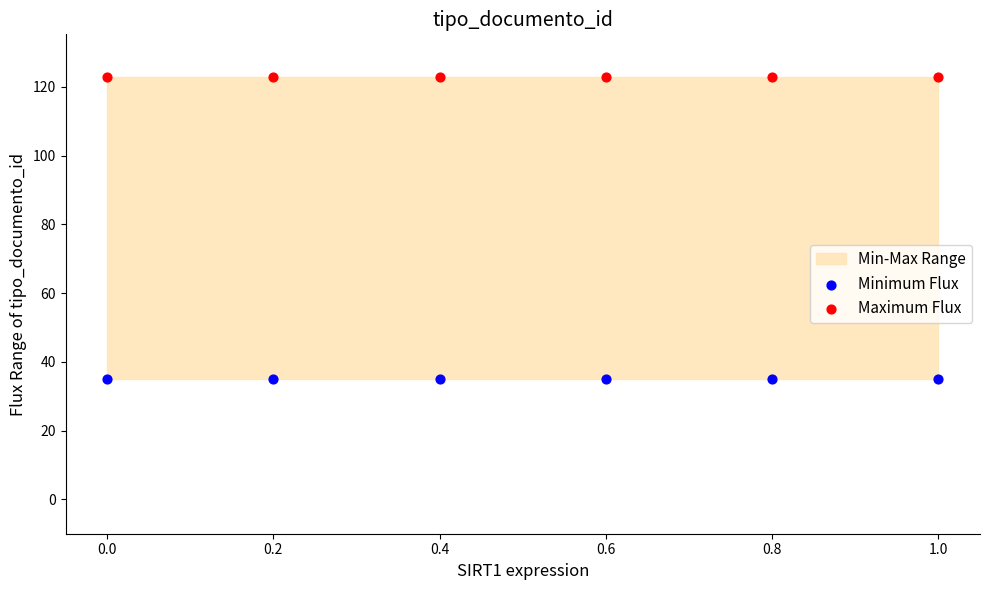

Which series reaches the maximum Y coordinate?

Maximum Flux